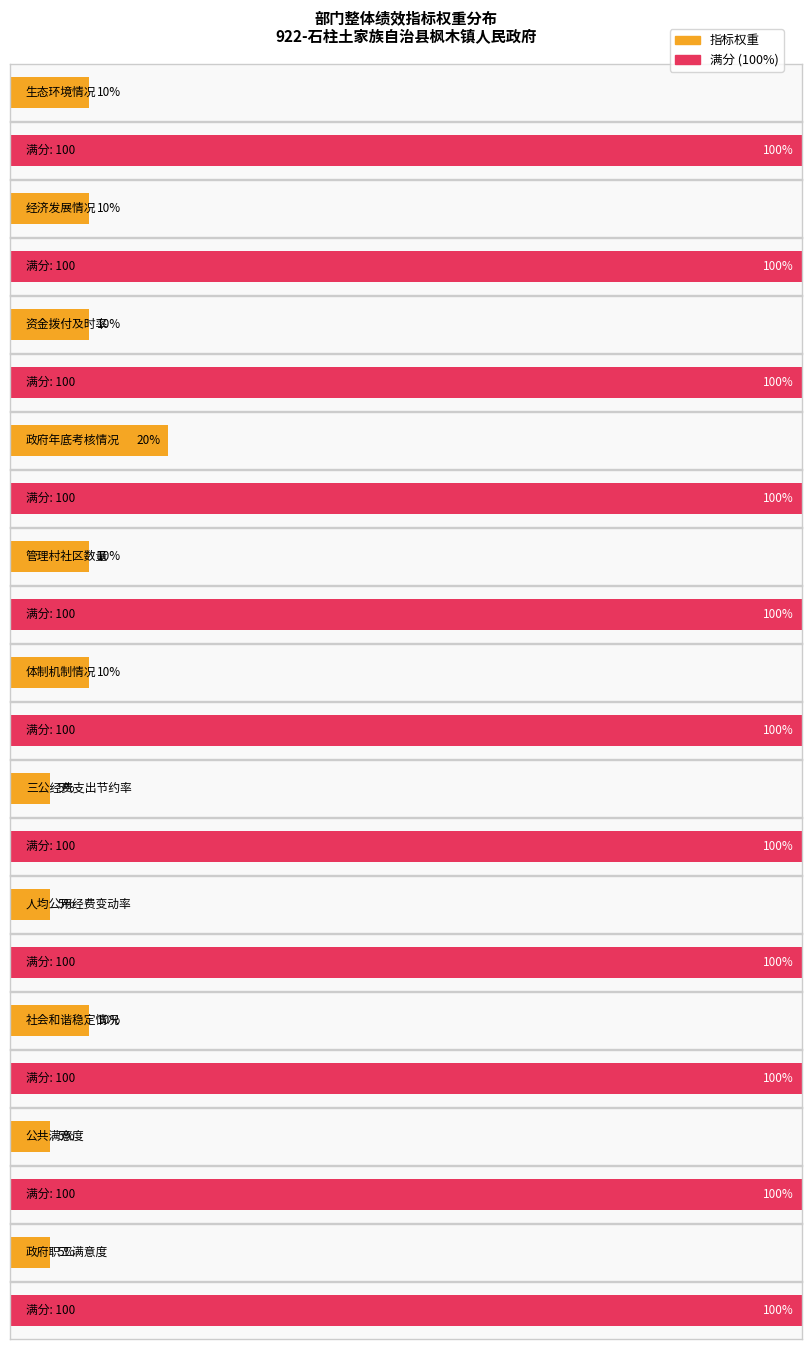

Reading right to left, extract all data points from this chart.

政府职工满意度=5	公共满意度=5	社会和谐稳定情况=10	人均公用经费变动率=5	三公经费支出节约率=5	体制机制情况=10	管理村社区数量=10	政府年底考核情况=20	资金拨付及时率=10	经济发展情况=10	生态环境情况=10